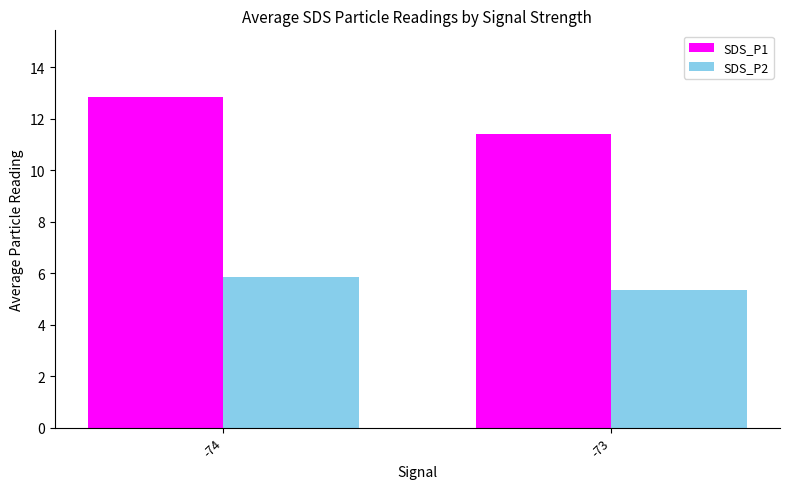

Reading left to right, what are all the values shown in this chart?

SDS_P1: -74=12.9	-73=11.4
SDS_P2: -74=5.8	-73=5.3